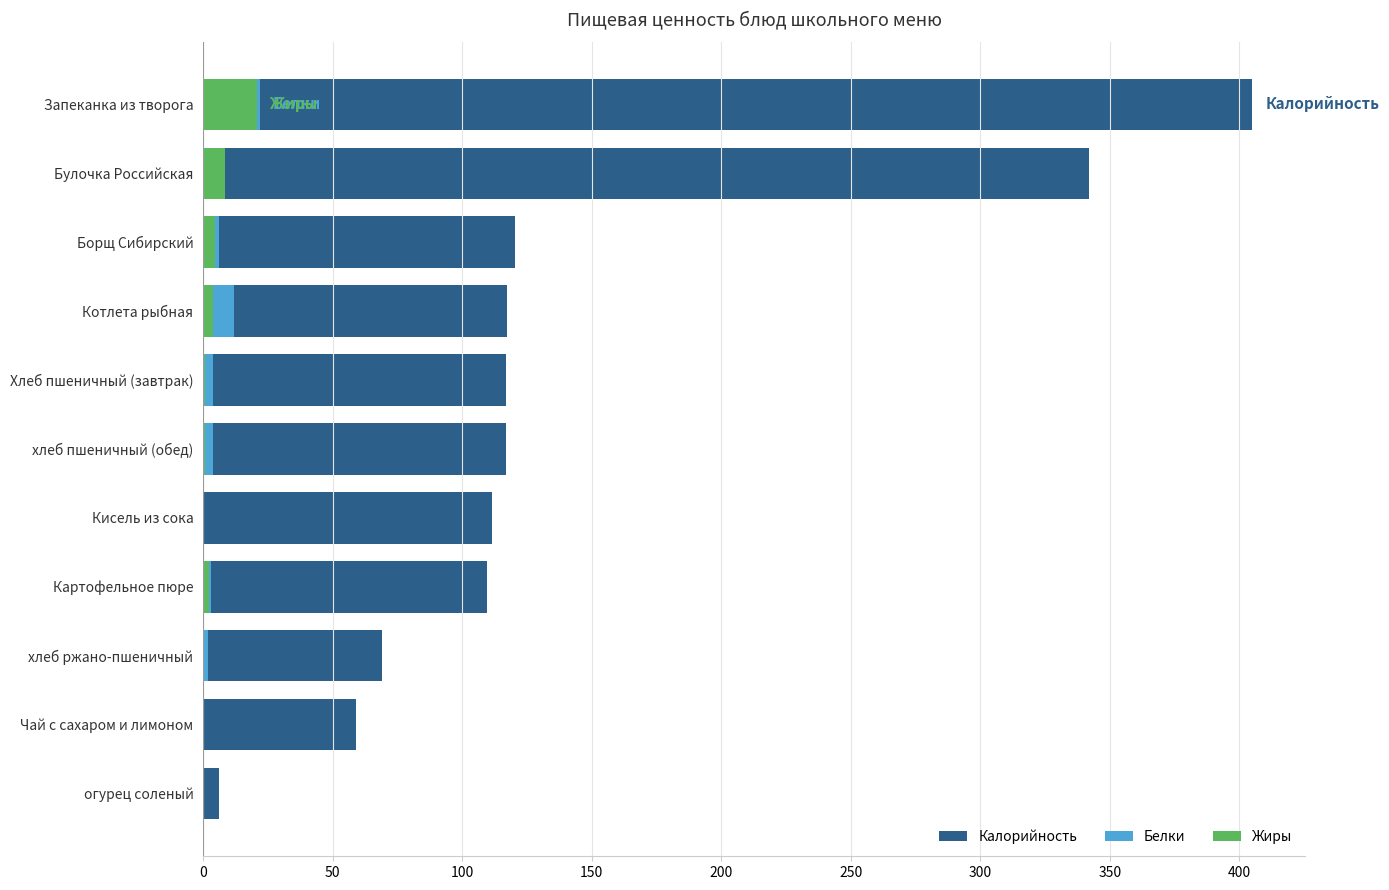

Which has a higher value, хлеб ржано-пшеничный or Борщ Сибирский?

Борщ Сибирский